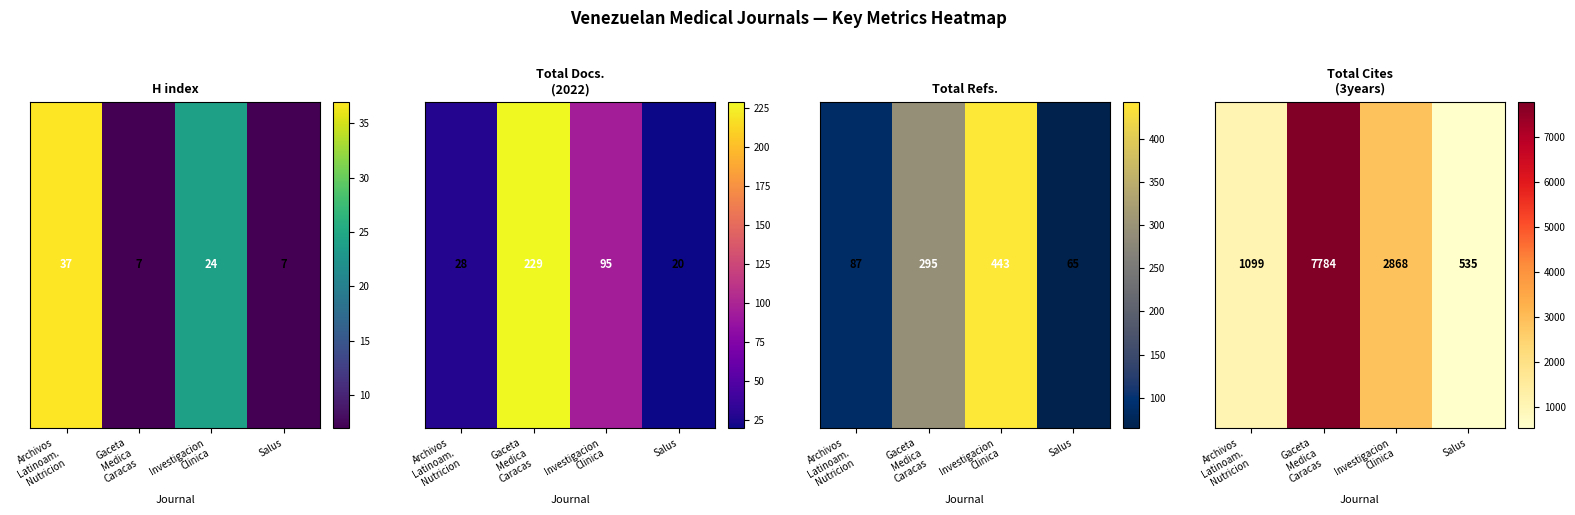

Read the value at Archivos
Latinoam.
Nutricion.

1099